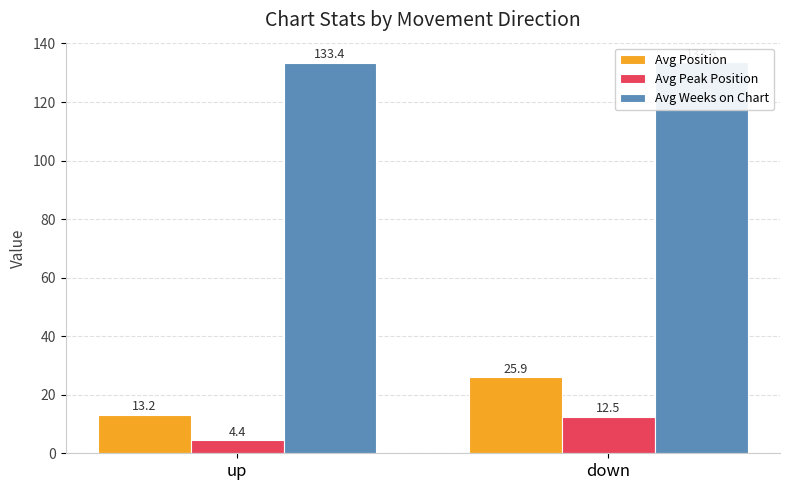

What is the label of the 2nd bar from the right?

up